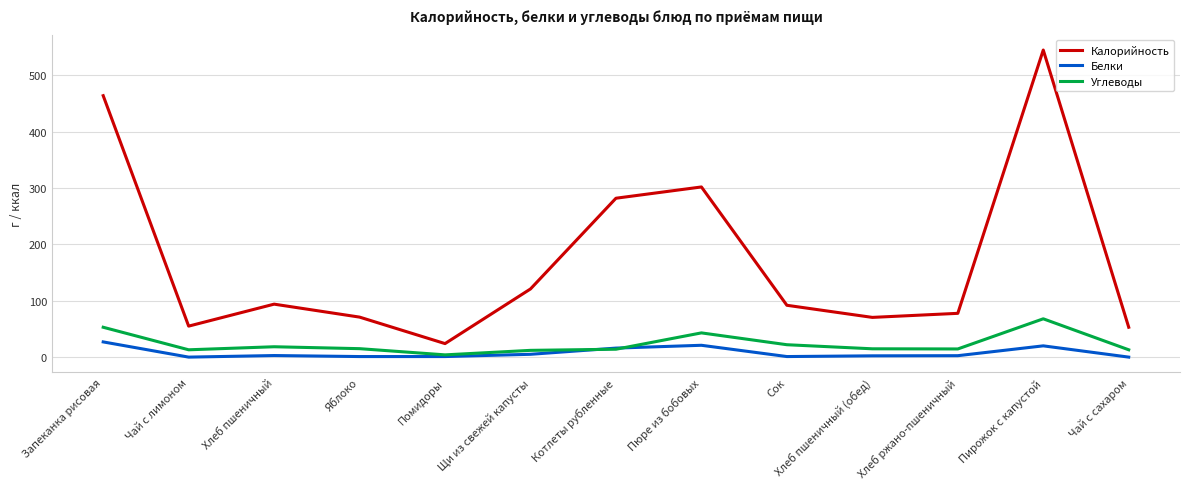

What is the difference between the highest and lowest values at Чай с лимоном?

55.0